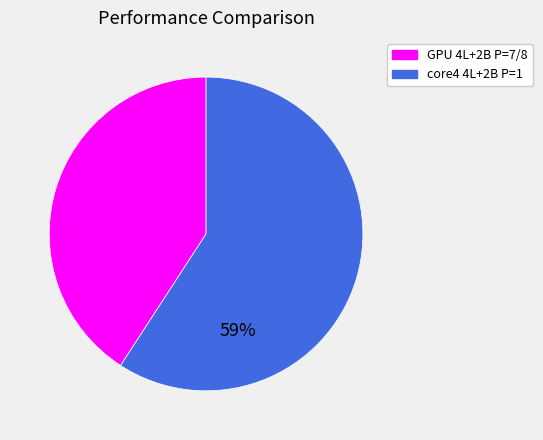

Is the sum of GPU 4L+2B P=7/8 and core4 4L+2B P=1 greater than half?

Yes